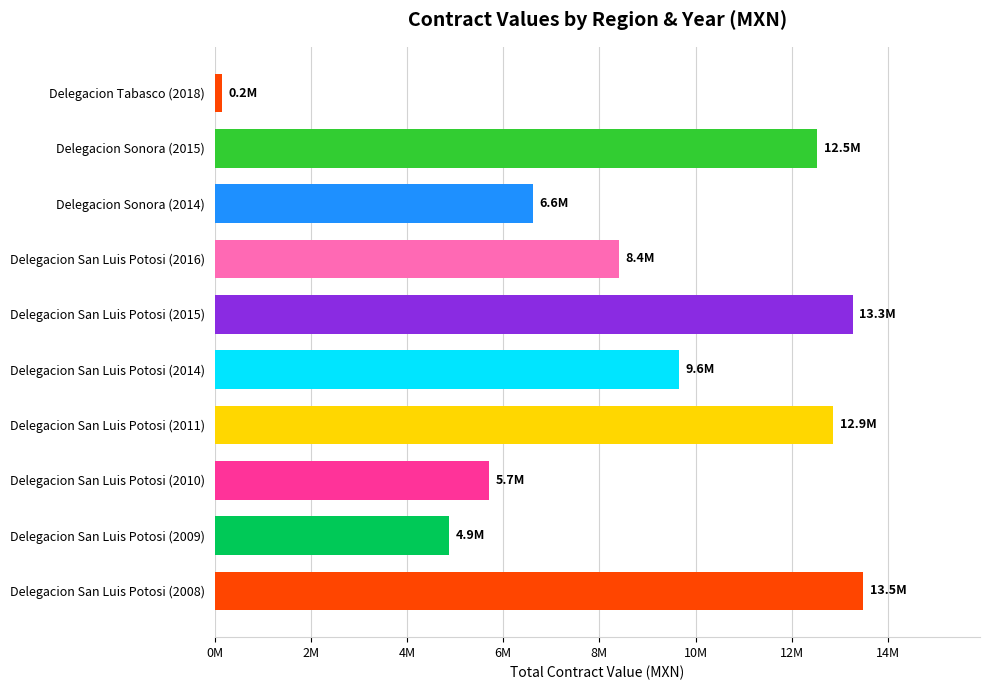

Are the bars horizontal?

Yes